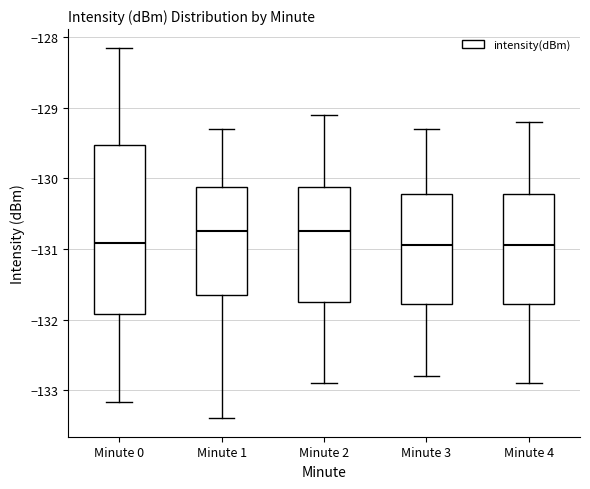

Reading left to right, transcribe this box plot: for each box, give where its median line is, the range the box spans, and where its two whiskers end, as read against the y-axis. The values are not printed on the chart, so give them approximately, as read against the axis.

Minute 0: median -130.9, box -131.9 to -129.5, whiskers -133.2 to -128.1
Minute 1: median -130.7, box -131.6 to -130.1, whiskers -133.4 to -129.3
Minute 2: median -130.7, box -131.7 to -130.1, whiskers -132.9 to -129.1
Minute 3: median -130.9, box -131.8 to -130.2, whiskers -132.8 to -129.3
Minute 4: median -130.9, box -131.8 to -130.2, whiskers -132.9 to -129.2